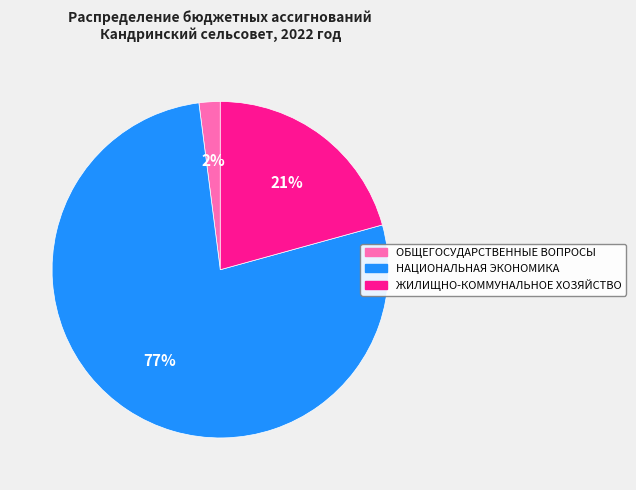

Count the number of slices in the pie.

3